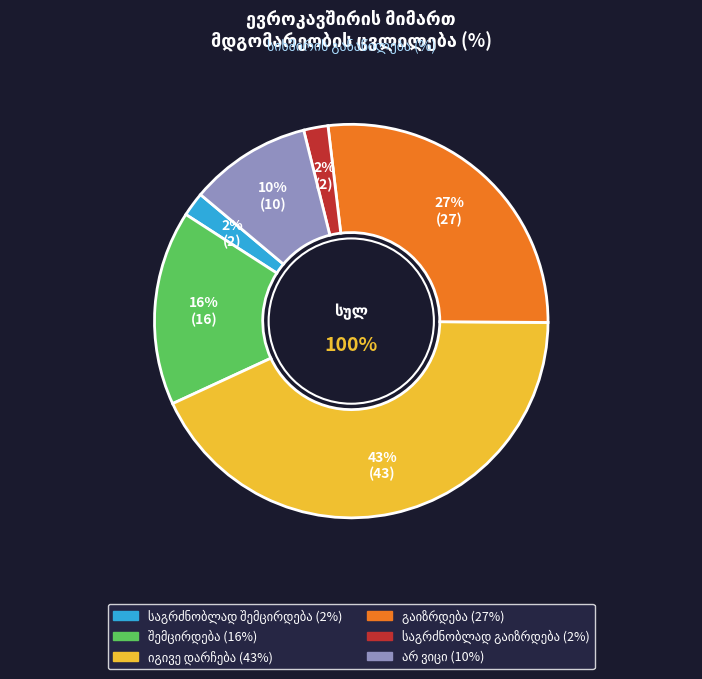

The იგივე დარჩება slice represents 57% of the pie. True or false?

False